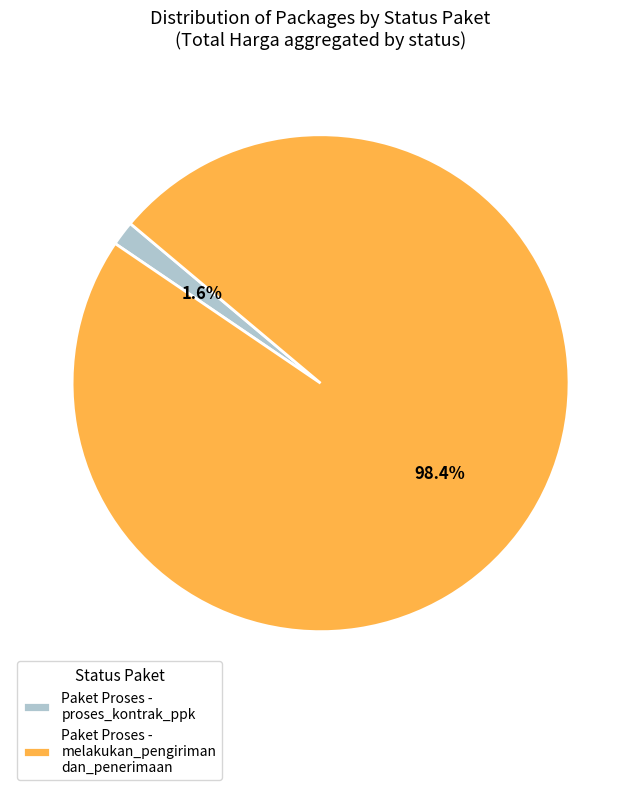

What is the largest slice in the pie chart?

Paket Proses - melakukan_pengiriman dan_penerimaan